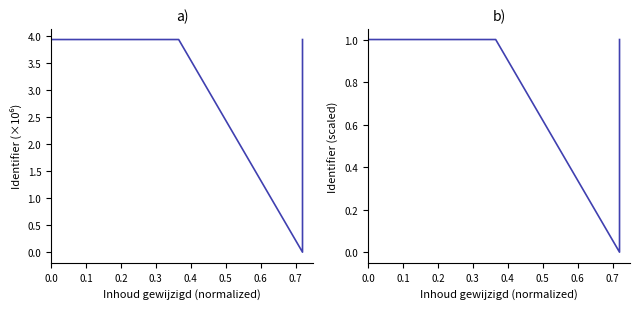

Is the value of Identifier (scaled) at 0.0 greater than the value of Identifier at 0.5?

No